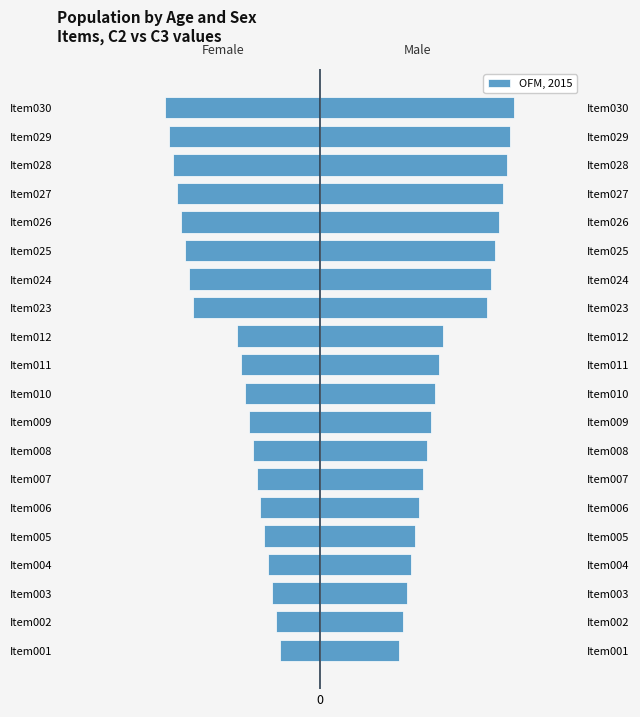

What value does the data have at Item006, to the nearest 5?

-15